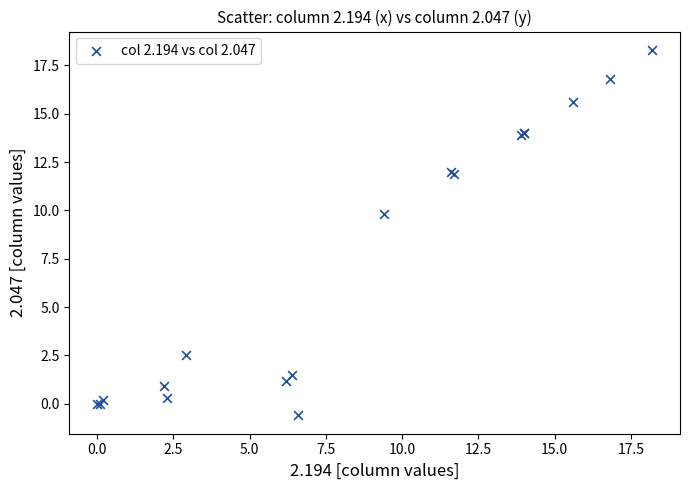

What Y value in the scatter plot is closest to 8?

9.8